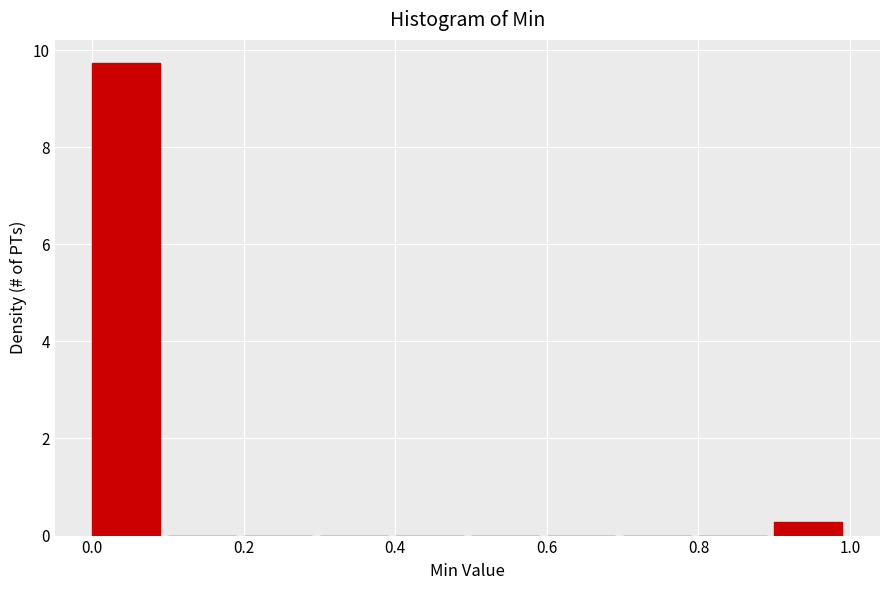

Reading left to right, transcribe this chart: for each bar, give the range it covers on the x-axis and its height. The values are not printed on the chart, so give them approximately, as read against the axis.

0.0 to 0.1: 9.8
0.1 to 0.2: 0
0.2 to 0.3: 0
0.3 to 0.4: 0
0.4 to 0.5: 0
0.5 to 0.6: 0
0.6 to 0.7: 0
0.7 to 0.8: 0
0.8 to 0.9: 0
0.9 to 1.0: 0.2